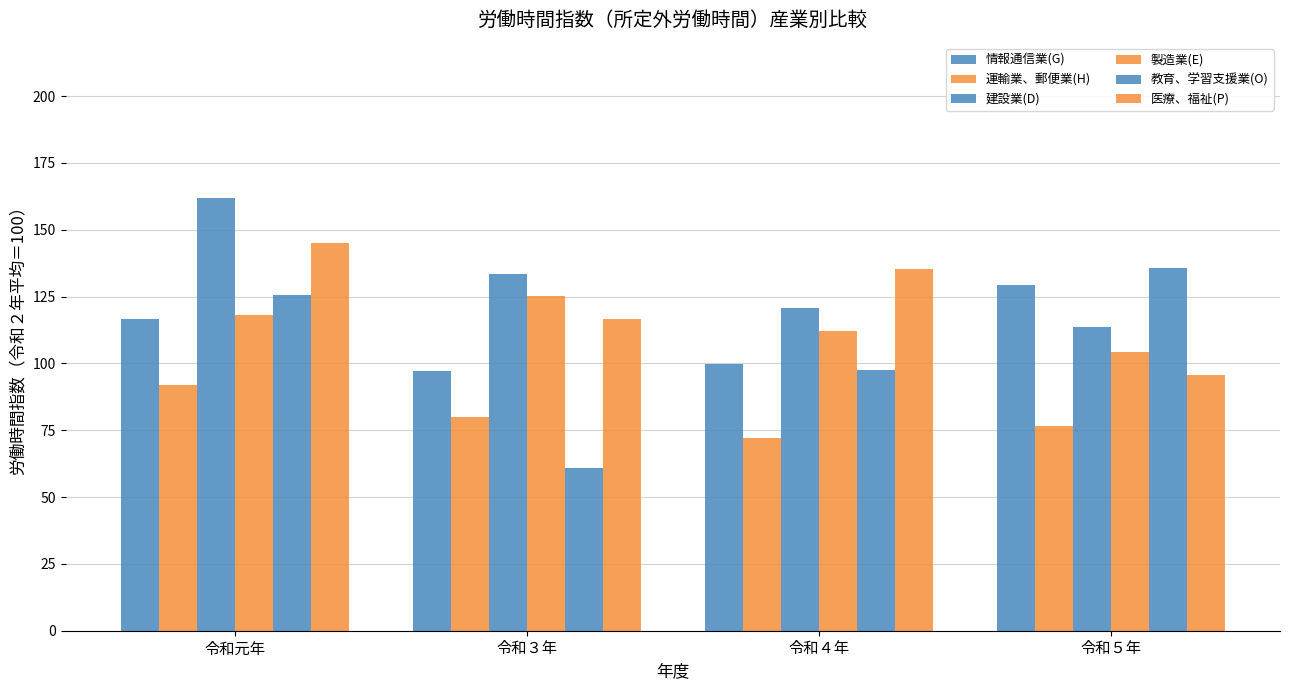

Which label corresponds to the smallest value in the chart?

令和３年